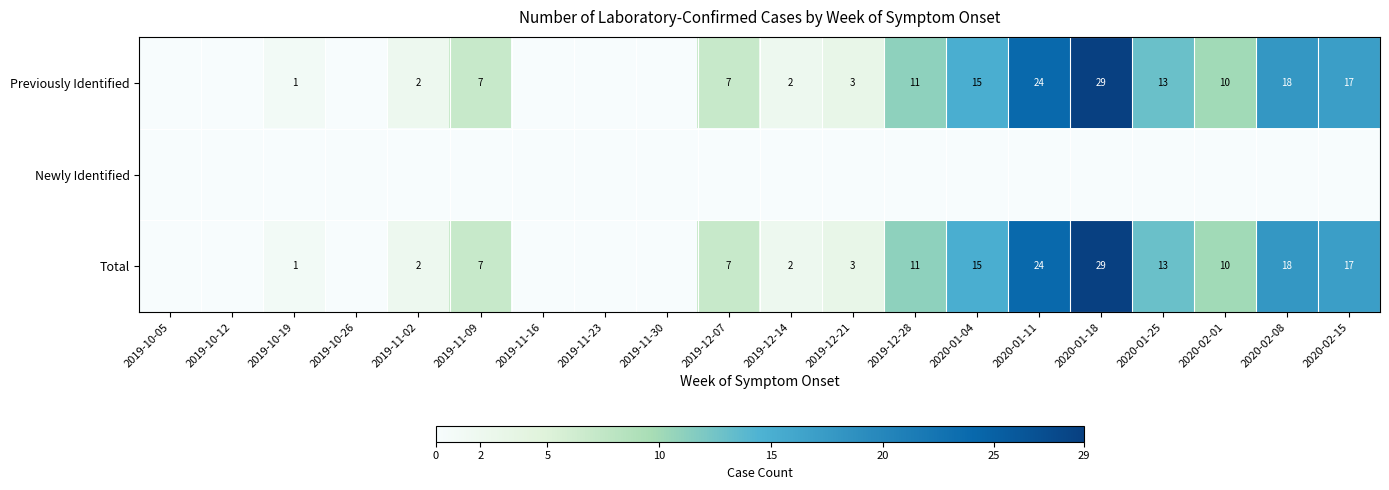

The value of Total at 2019-10-19 is 1. True or false?

True